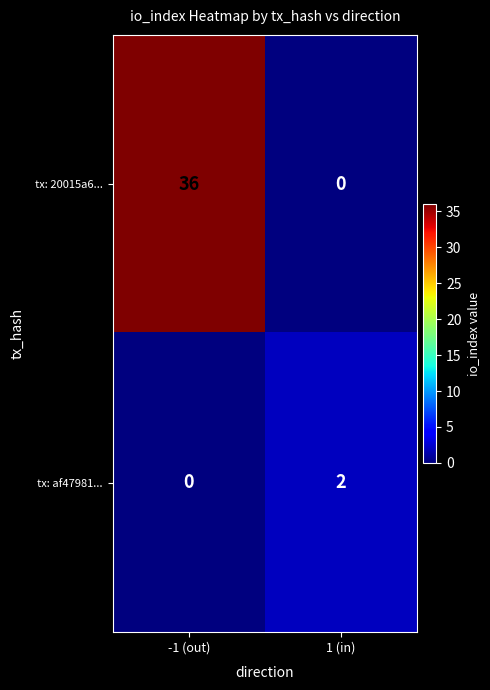

What is the greatest value displayed?

36